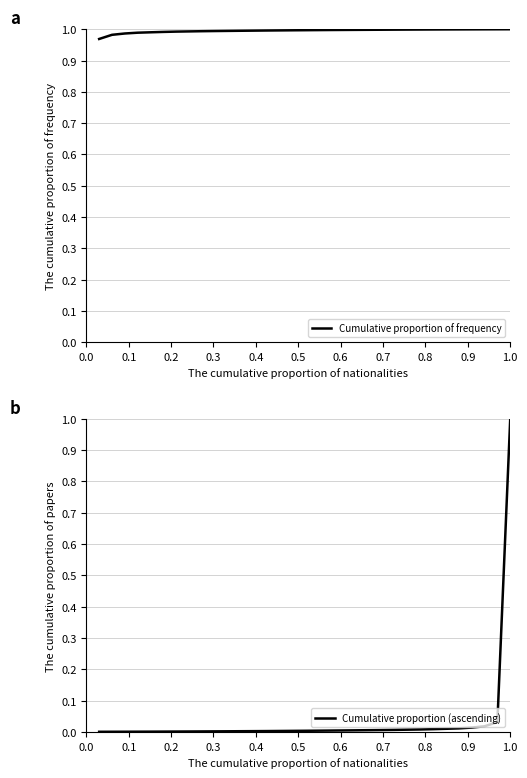

What is the maximum value for Cumulative proportion of frequency?

1.0